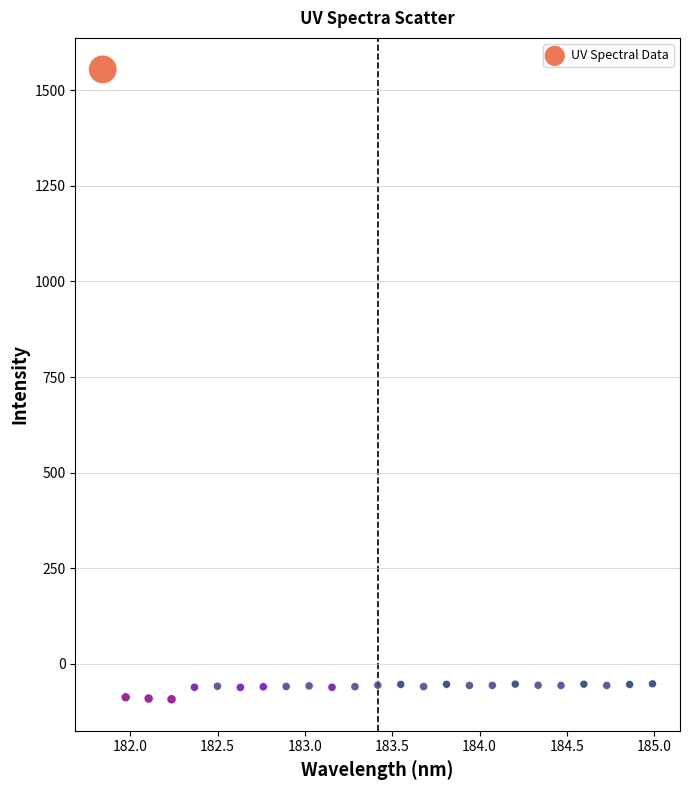

What is the range of Y values (max minus min)?

1647.4